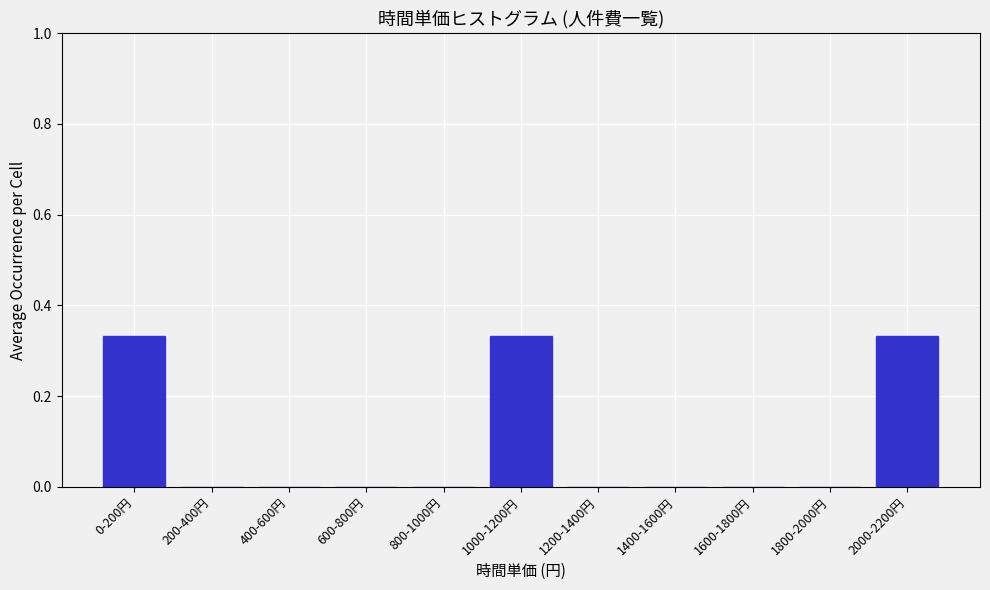

Which has a higher value, 1000-1200円 or 1800-2000円?

1000-1200円